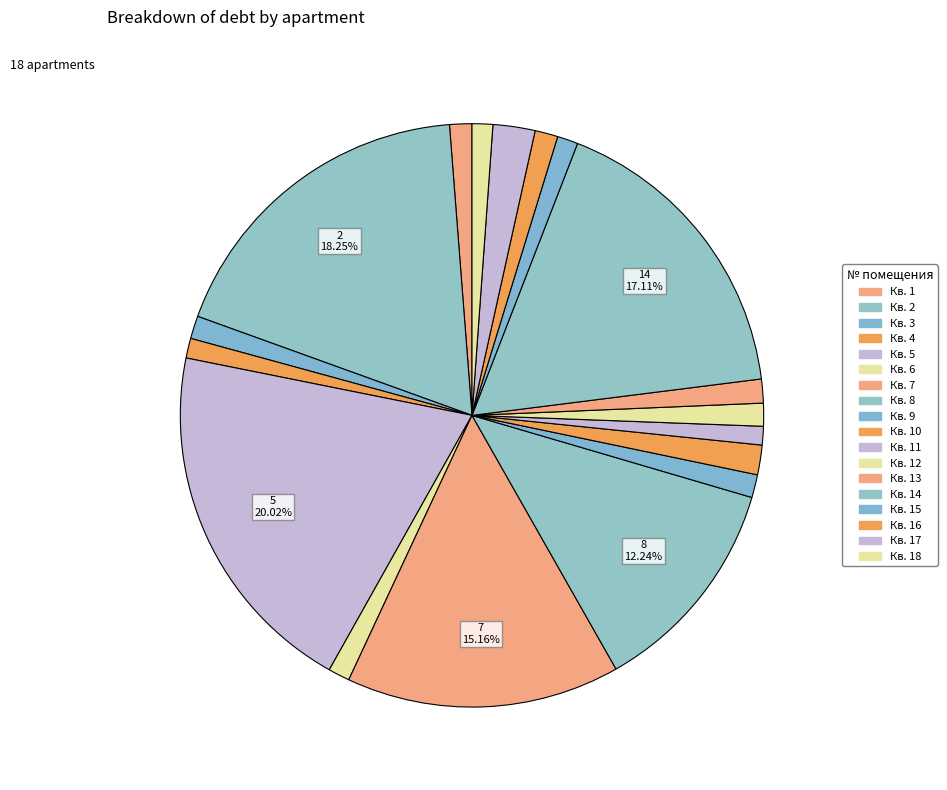

How many segments does this pie chart have?

18